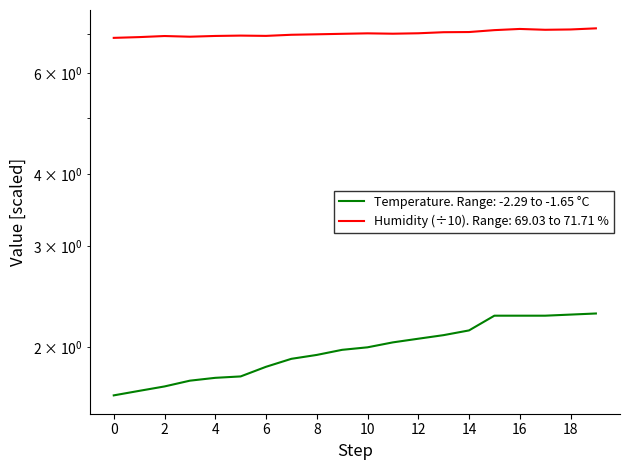

How many values in the temperature series are below 2?

10